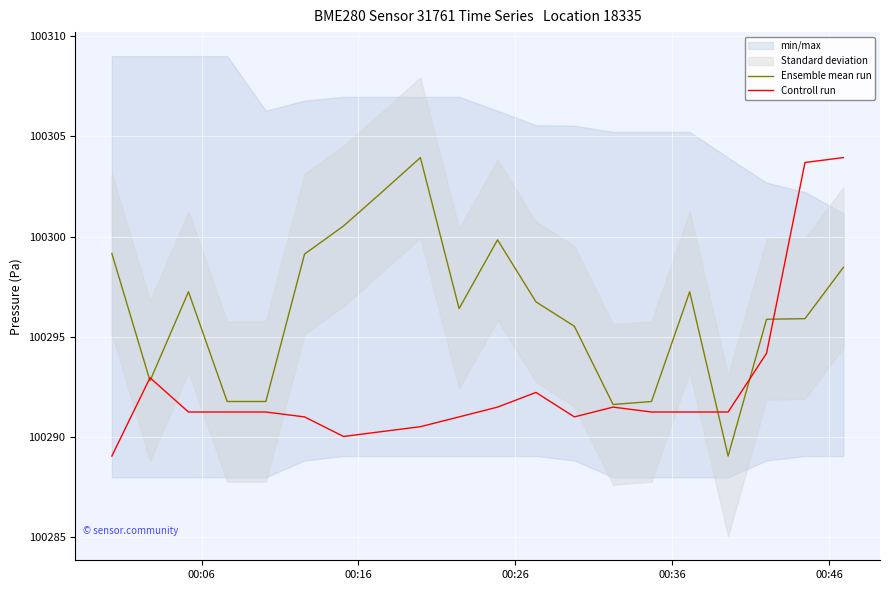

What is the average value of the Ensemble mean run series?

100296.4